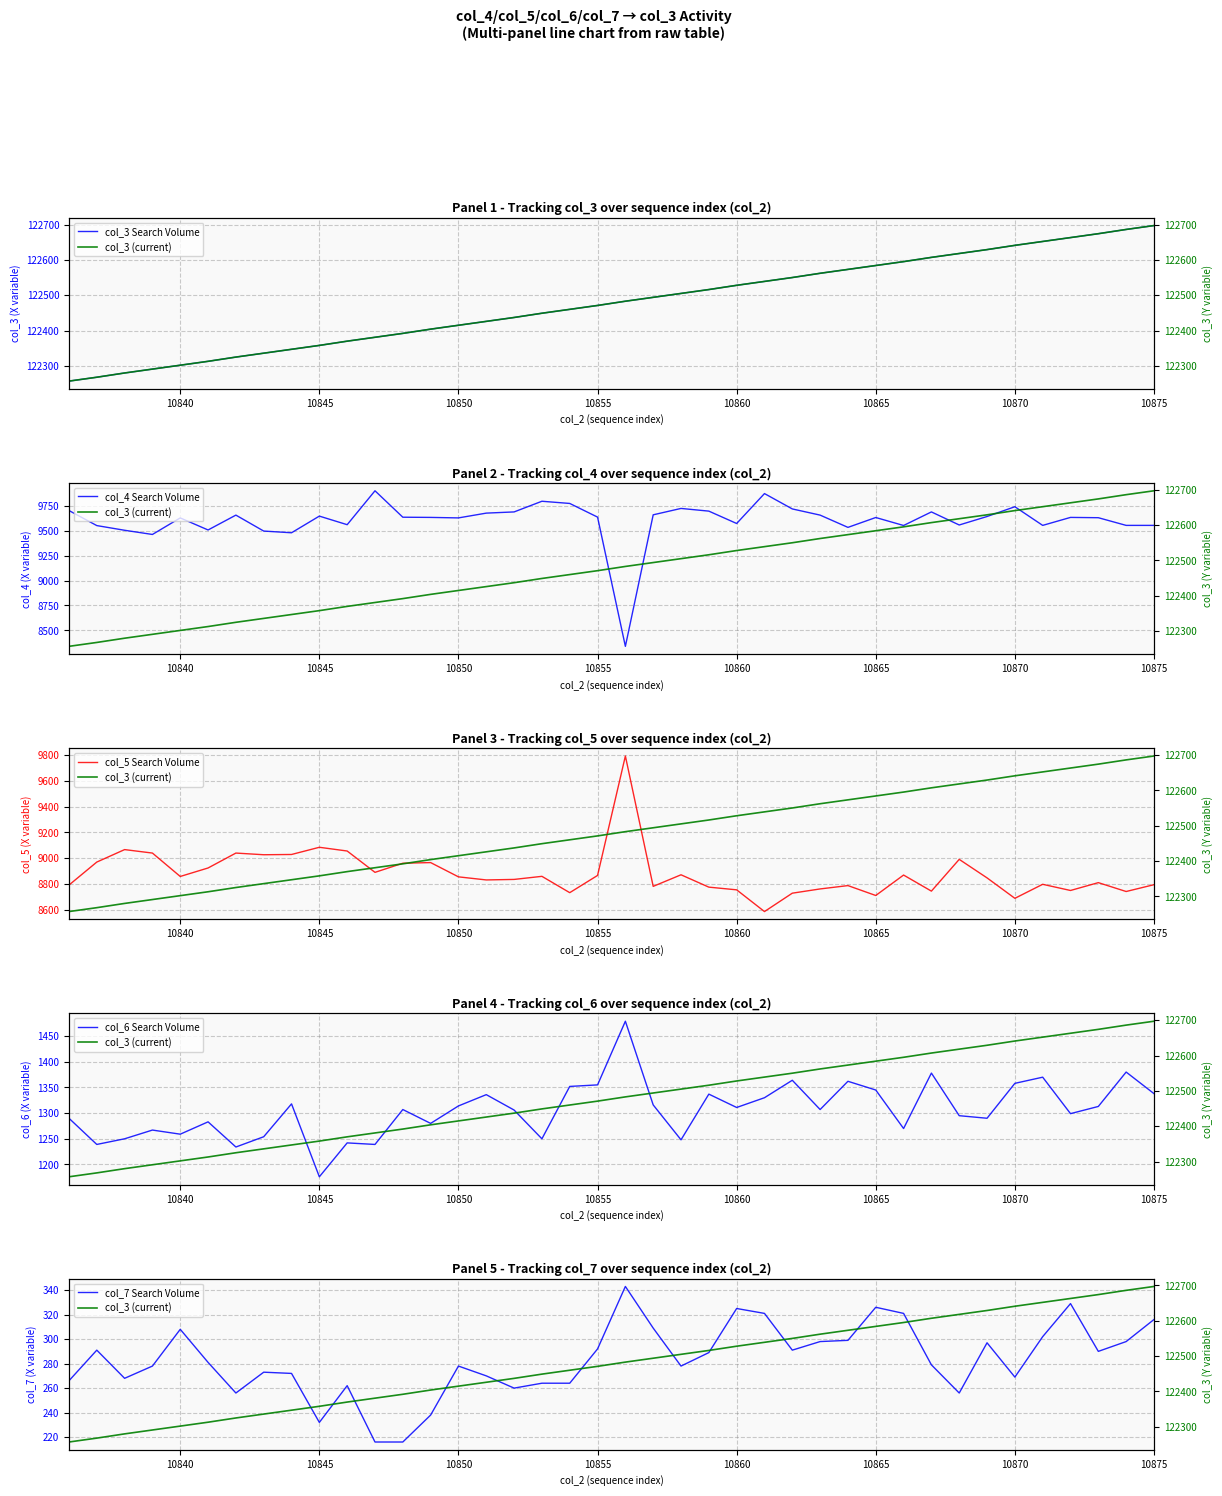

True or false: col_7 Search Volume and col_3 (current) cross at least once.

False